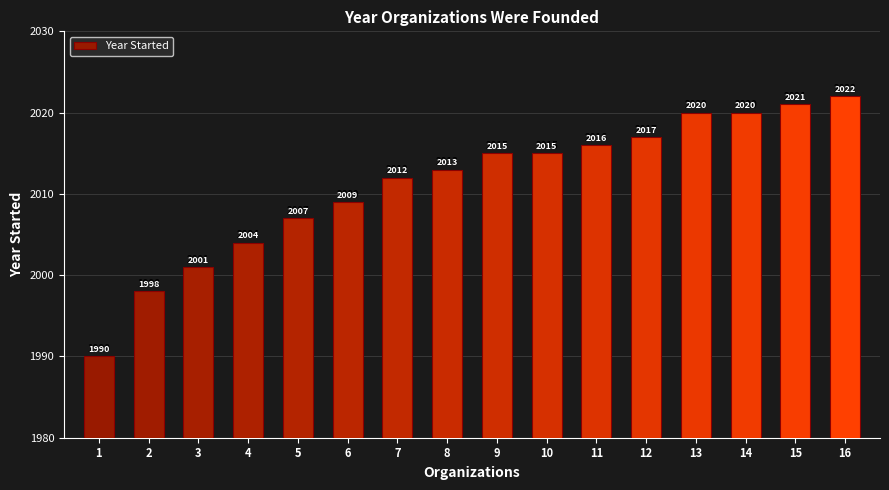

Reading left to right, extract all data points from this chart.

1990	1998	2001	2004	2007	2009	2012	2013	2015	2015	2016	2017	2020	2020	2021	2022